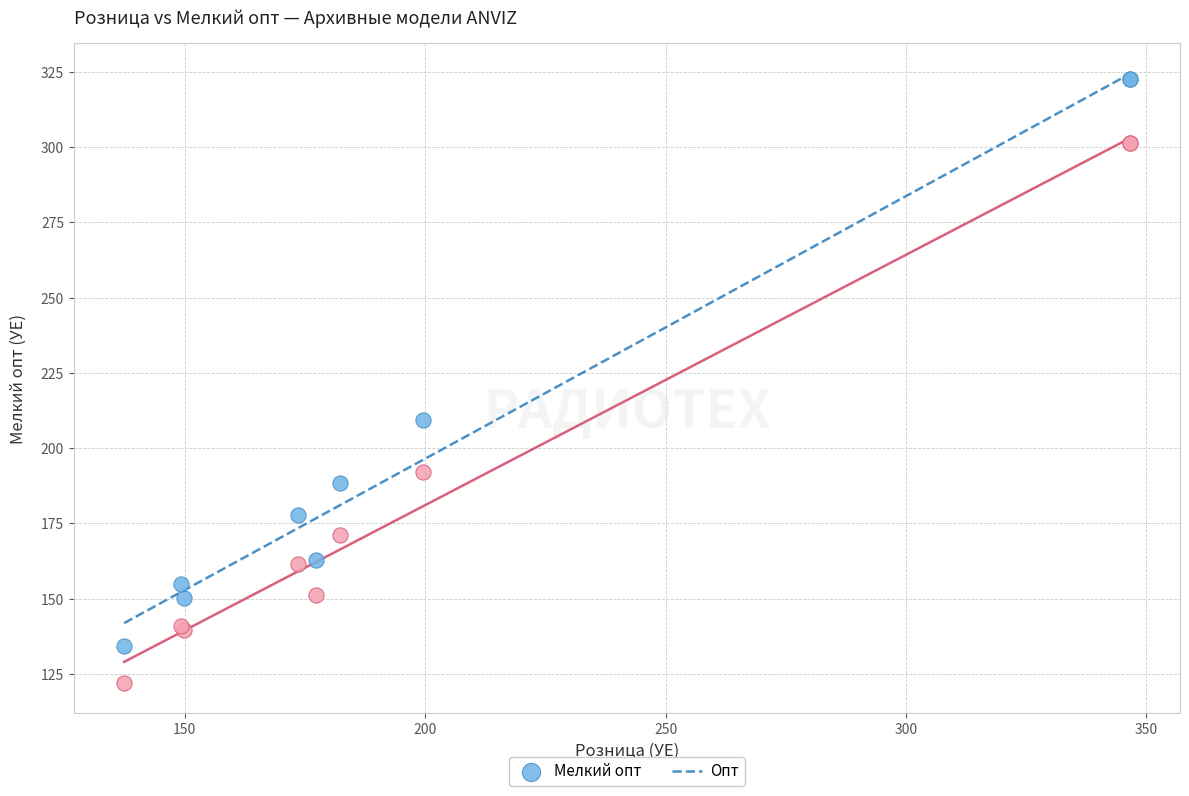

Across all series, what Y value is closest to 222?

209.5